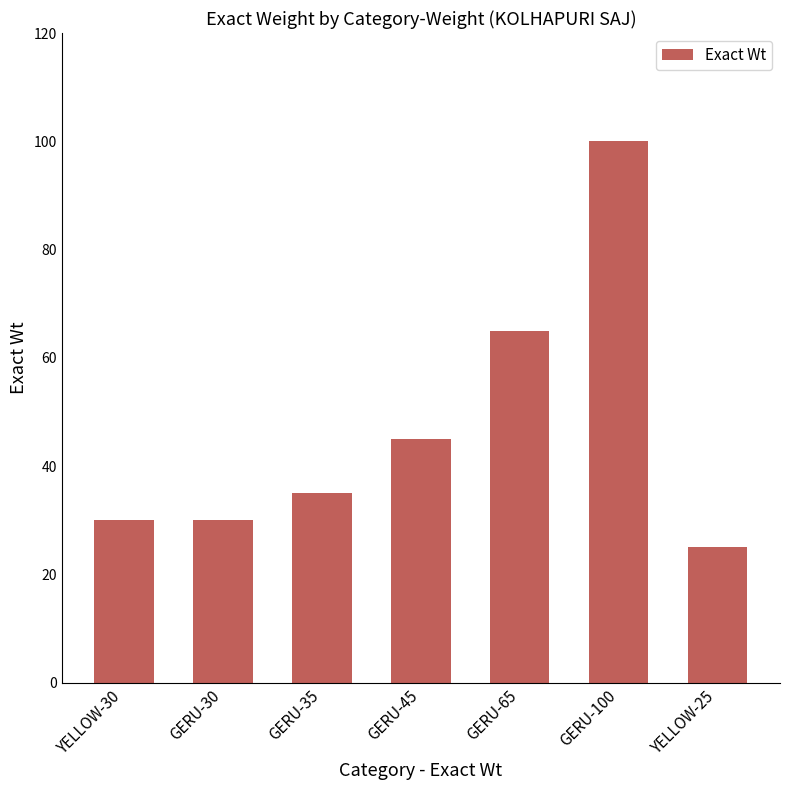

The value at YELLOW-25 is 25. True or false?

True